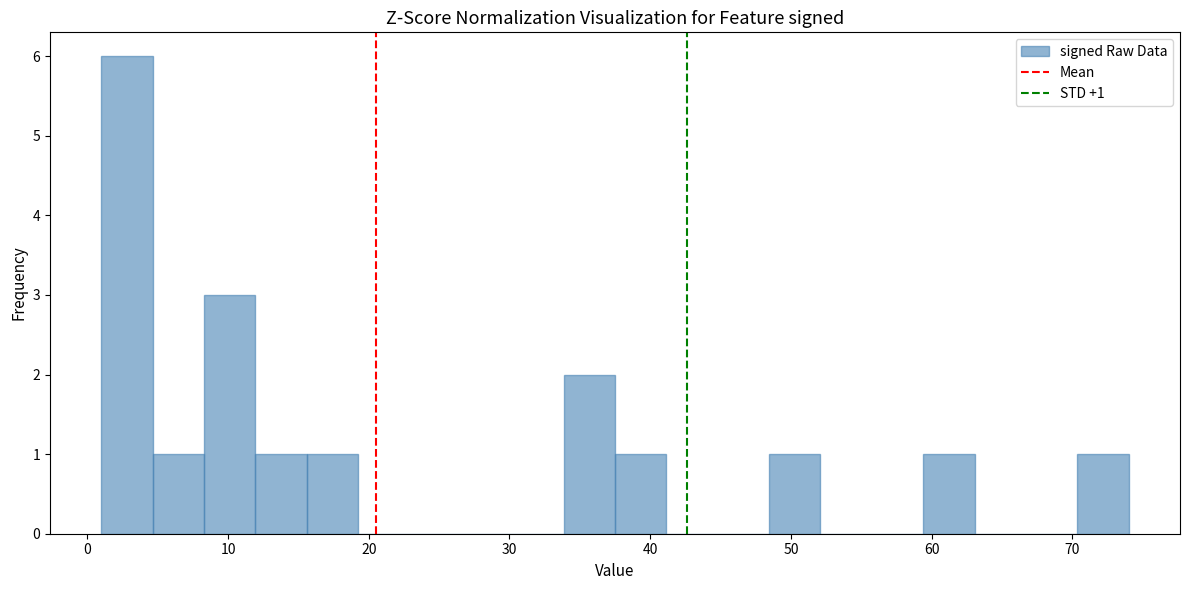

Read against the x-axis, roughly where is the centre of the tallest bar?

3